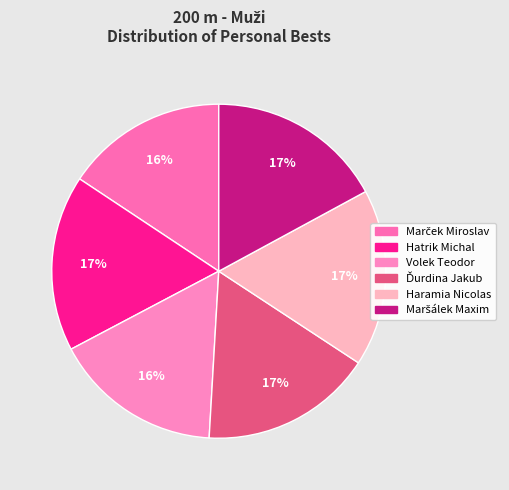

True or false: Hatrik Michal accounts for 11% of the total.

False